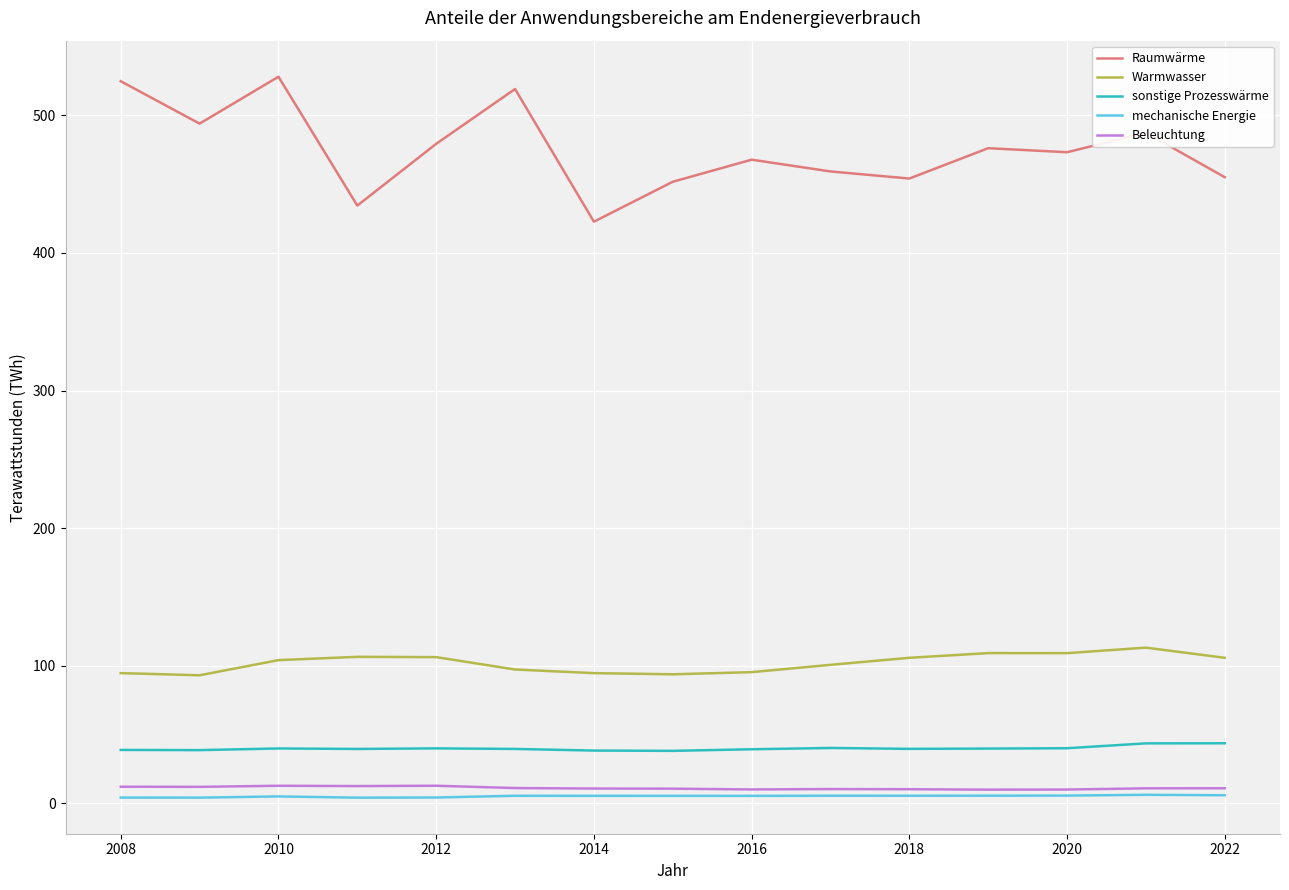

True or false: sonstige Prozesswärme and Beleuchtung cross at least once.

False